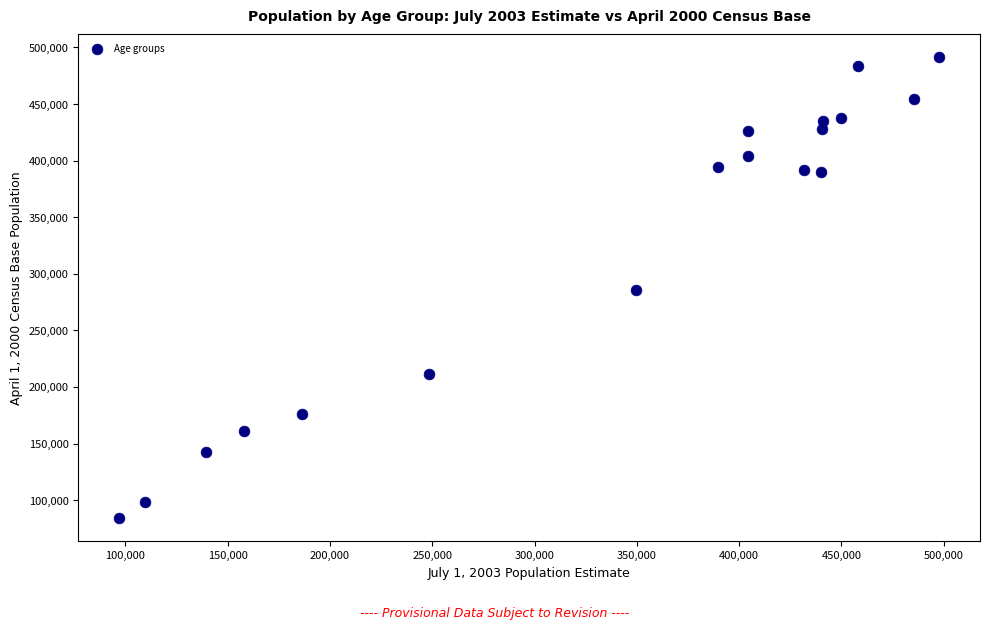

What is the range of X values (max minus min)?

400697